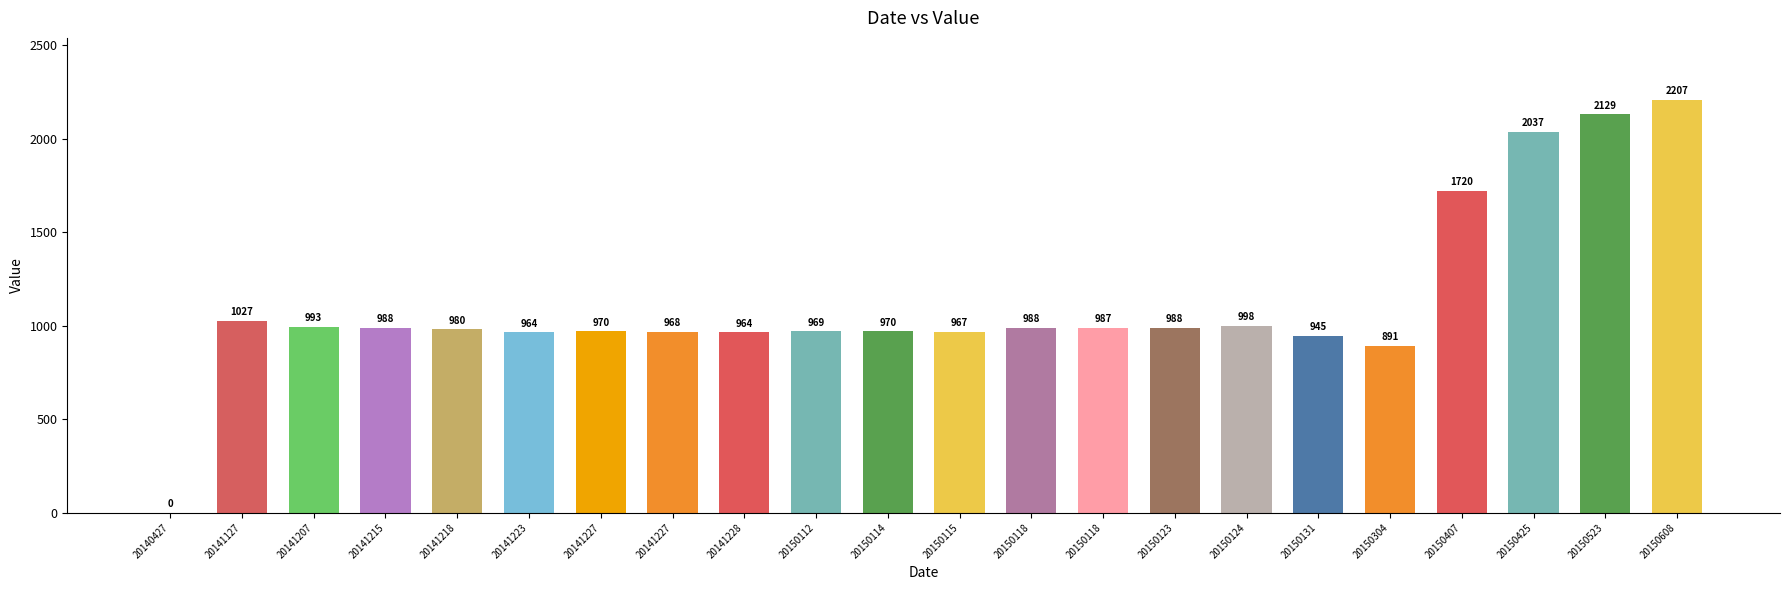

At which label is the value closest to 1103?

20141127